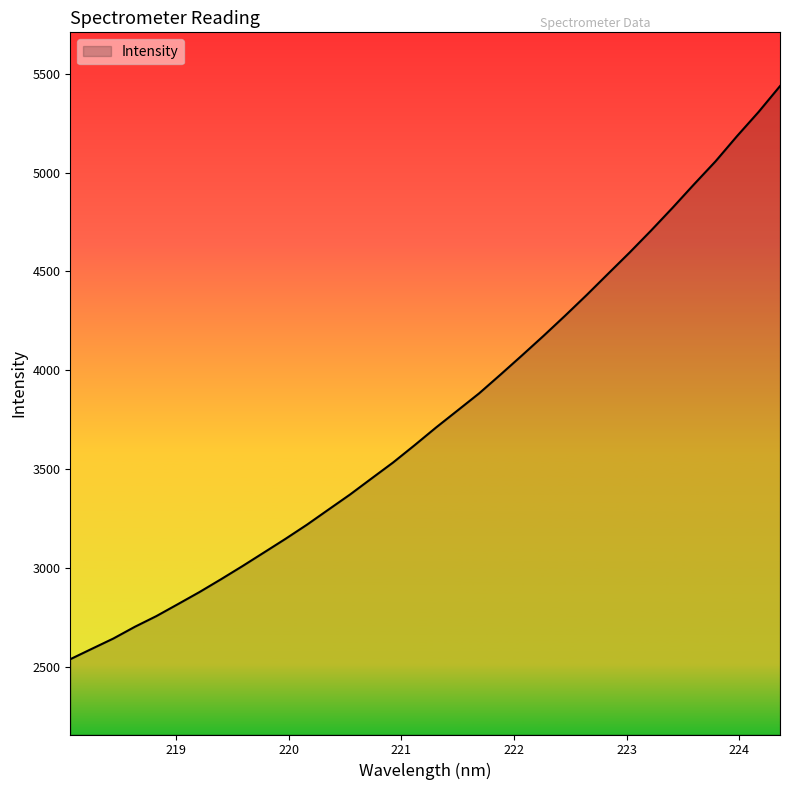

What is the minimum value shown in the chart?

2539.1